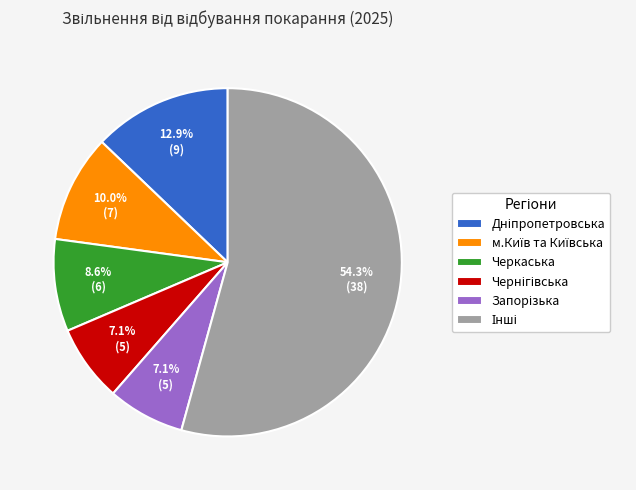

Is there a majority slice in this chart?

Yes